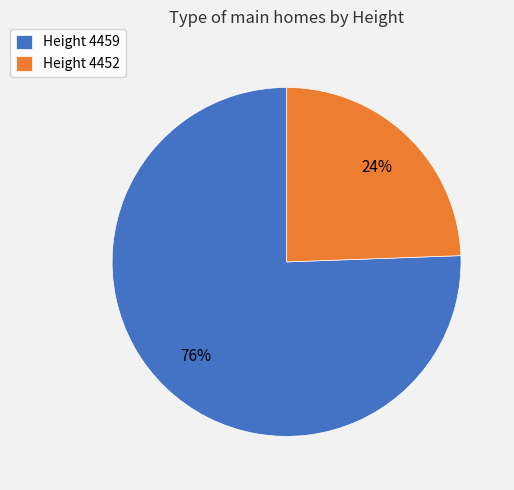

What is the ratio of the value at Height 4452 to the value at Height 4459?

0.3